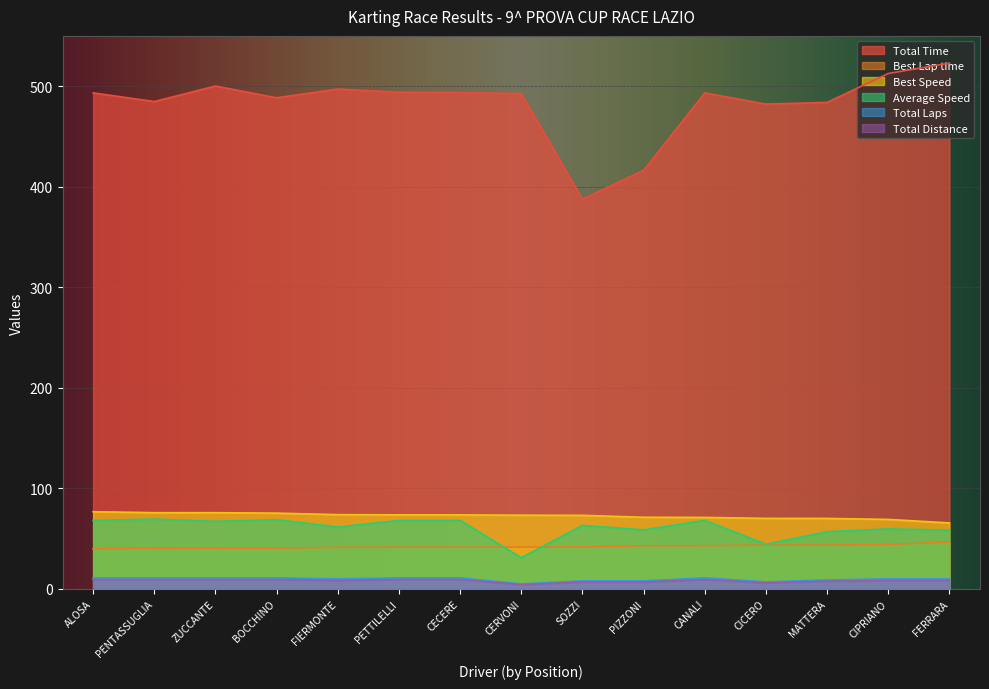

What is the value of the Best Lap time point at the 4th from the left?

40.6